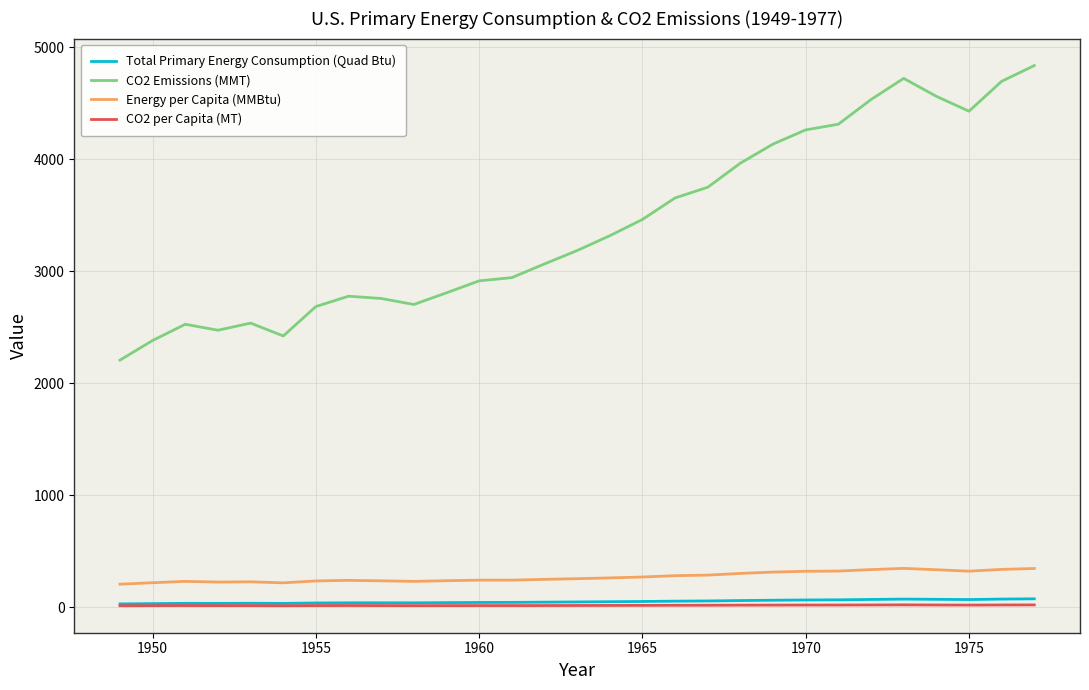

What is the maximum value shown in the chart?

4835.1